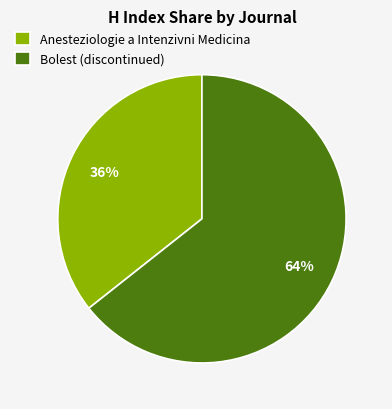

Which category has the smallest portion of the pie?

Anesteziologie a Intenzivni Medicina